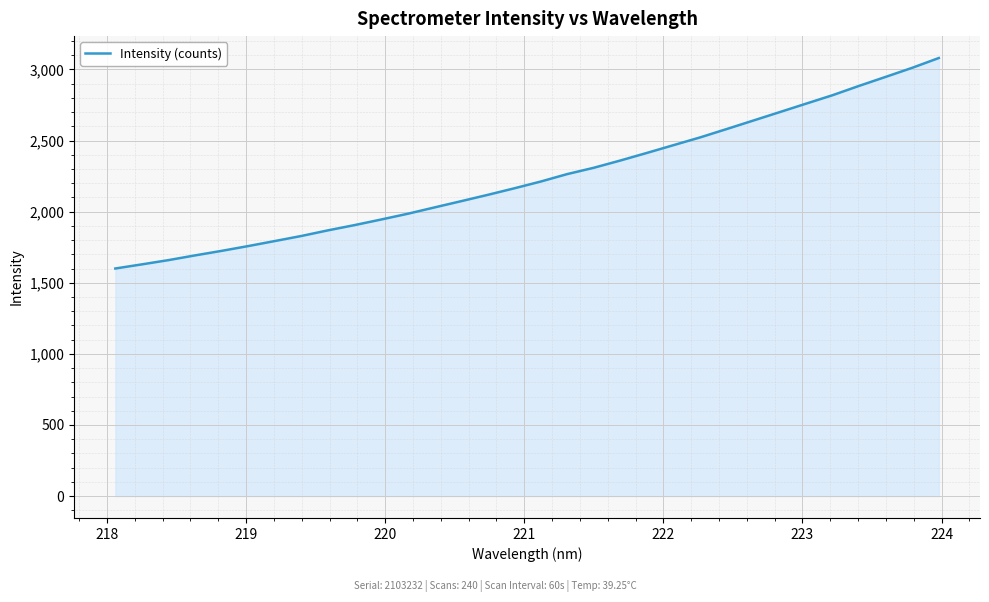

What is the maximum value shown in the chart?

3080.4